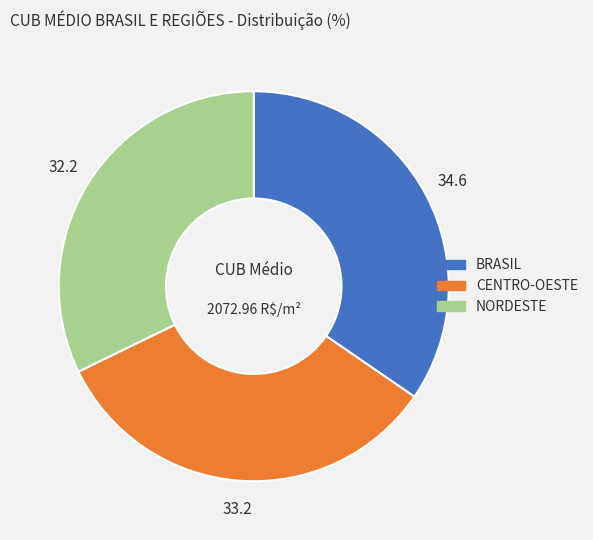

Count the number of slices in the pie.

3